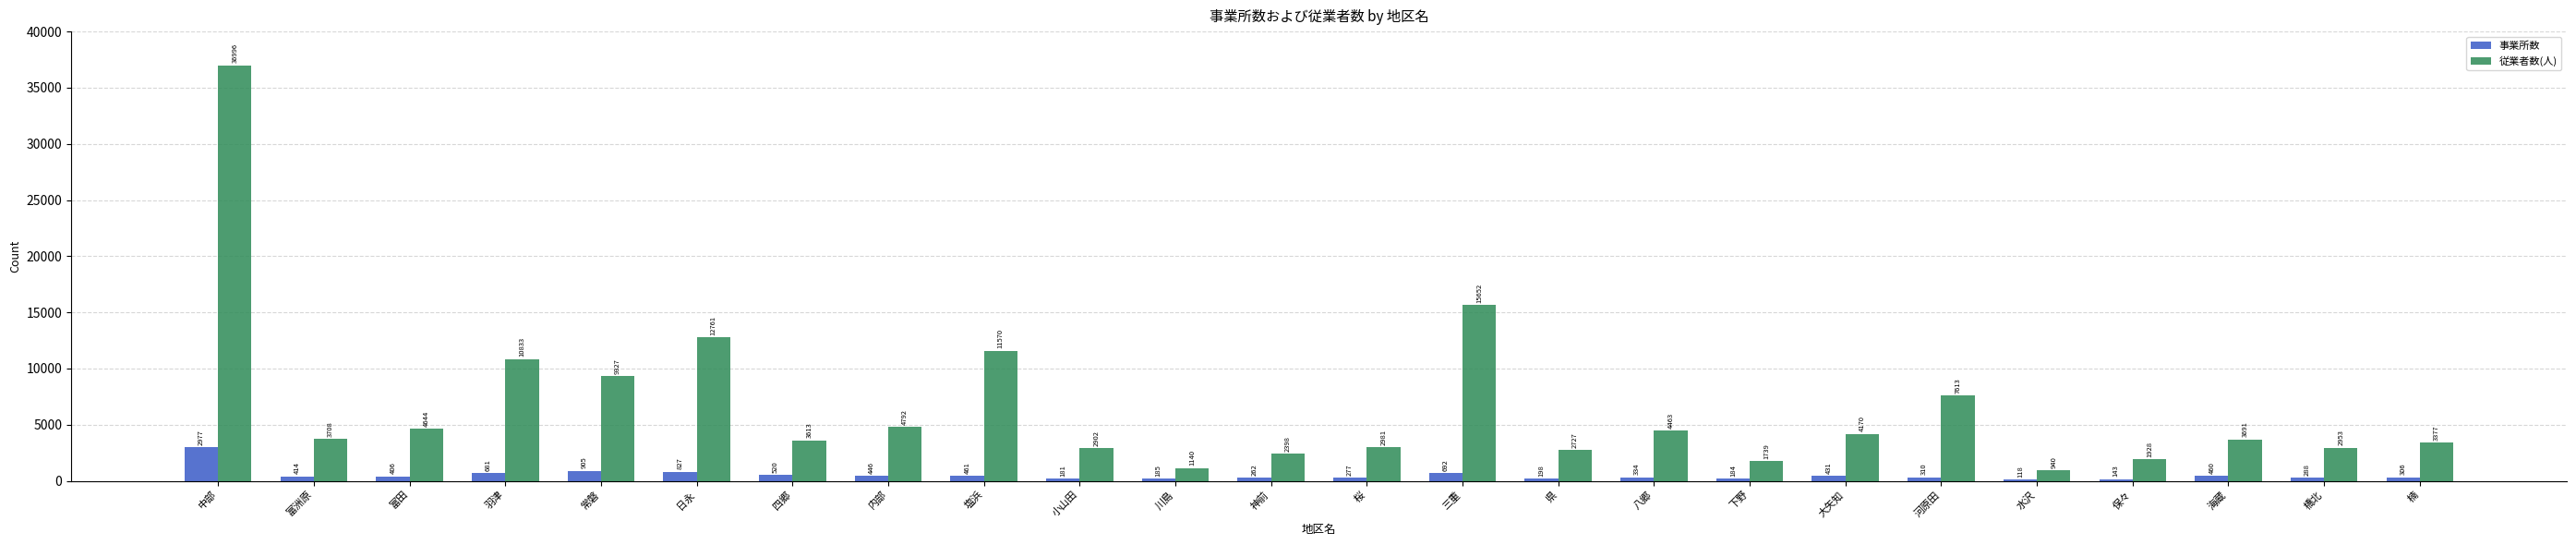

What is the total value across all series at 河原田?

7923